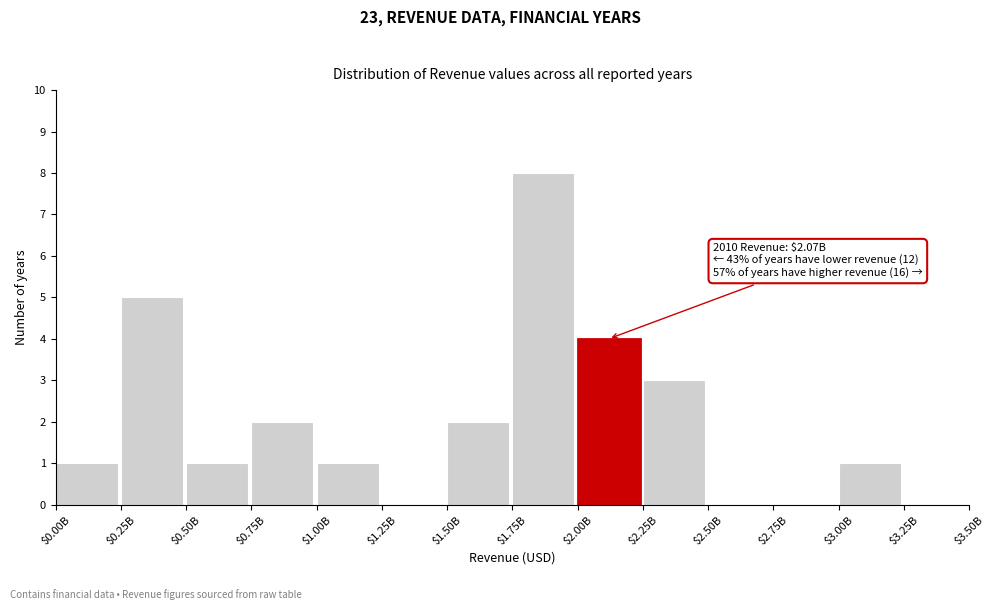

Is it true that the value at $2.25B is 3?

True